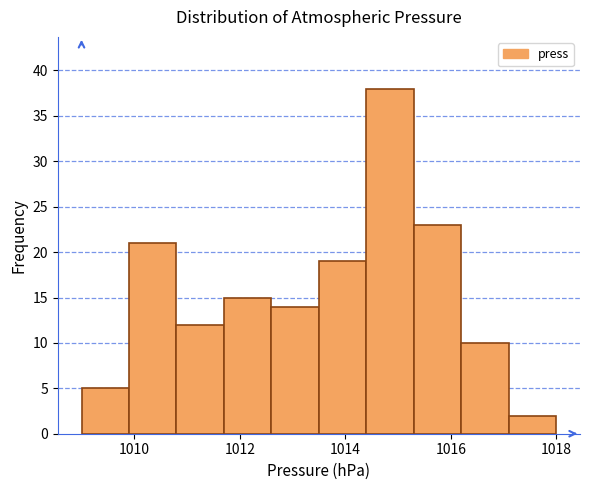

How tall is the bar that spans 1016.2 to 1017.1 on the x-axis? Neither the bar edges nor the heights are printed on the chart, so give them approximately, as read against the axes.

10